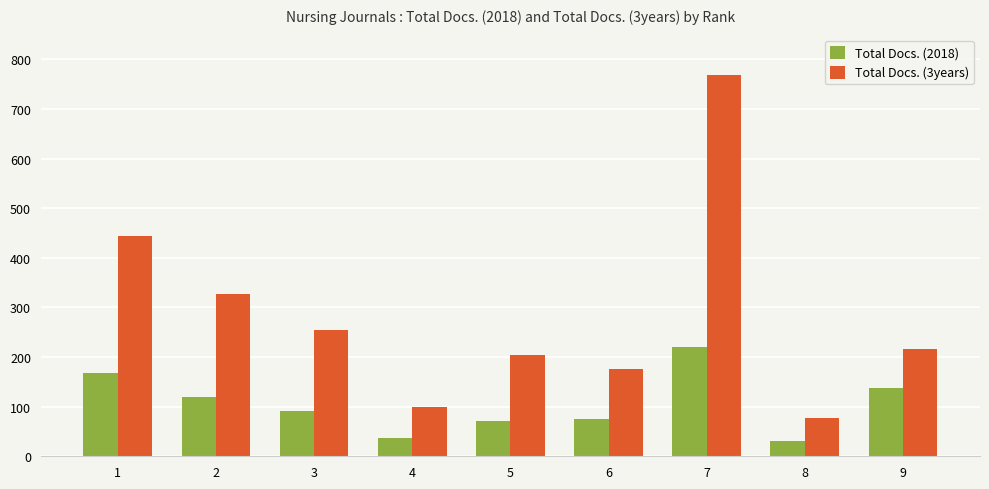

What is the total value across all series at 7?

988